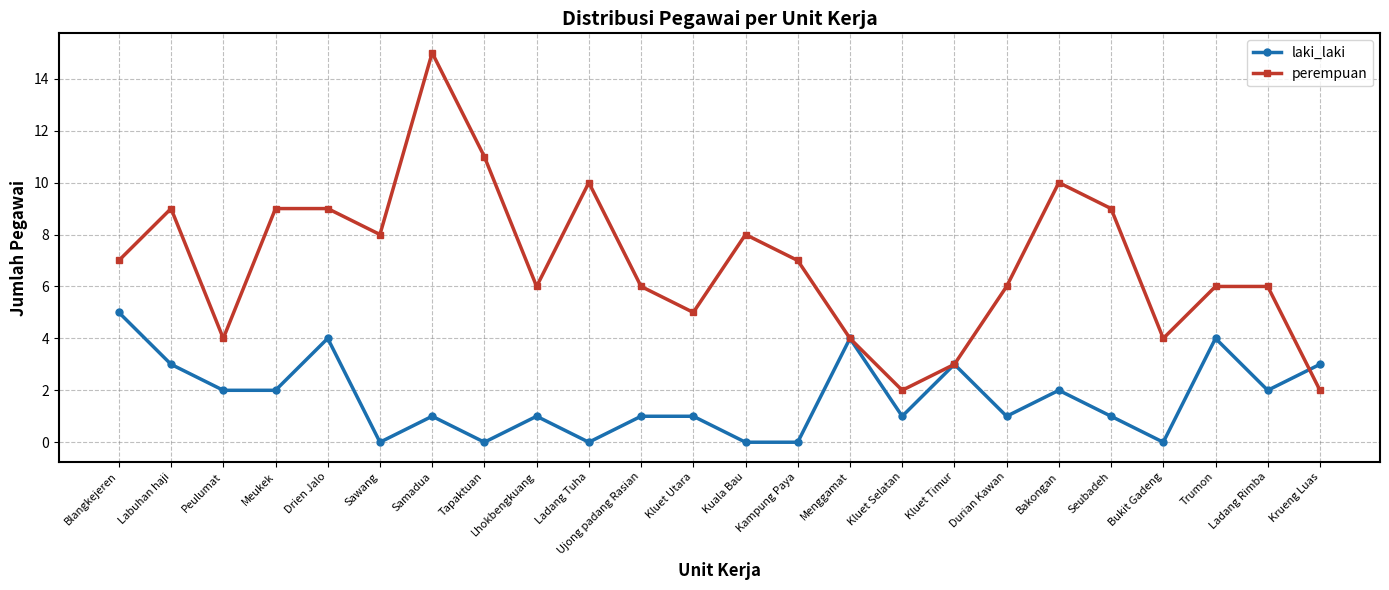

List the series in order of their peak value, highest first.

perempuan, laki_laki